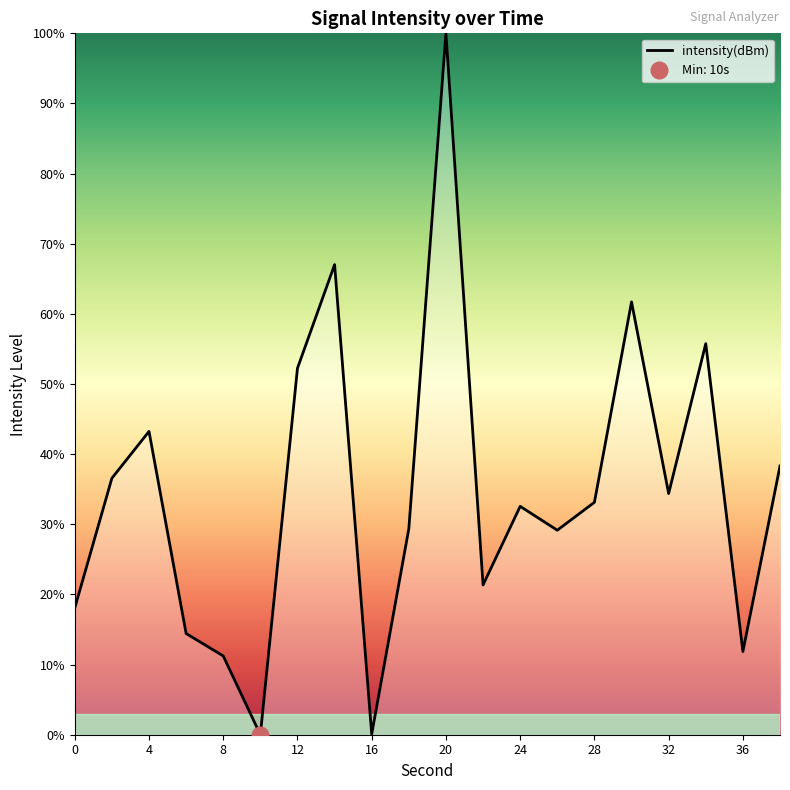

What is the value of the 8th point from the left?

67.0